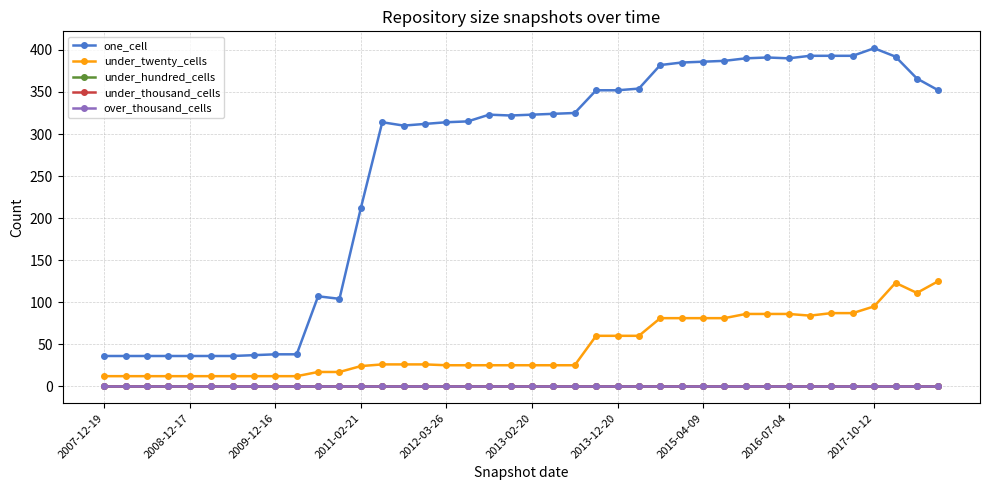

Does the chart have visible grid lines?

Yes